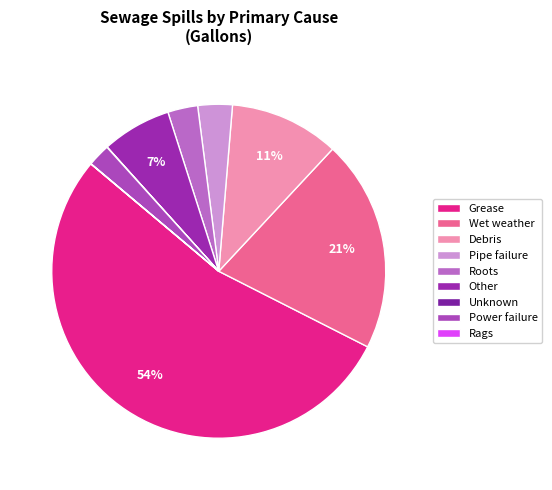

Is it true that Grease is 54% of the pie?

True